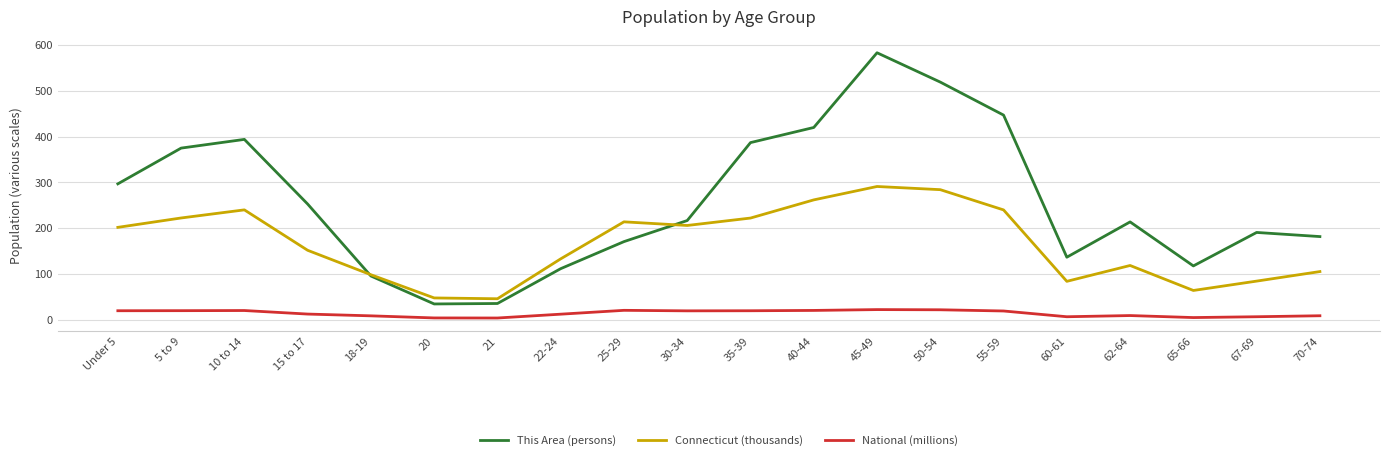

Which series changed the most between 5 to 9 and 55-59?

This Area (persons)